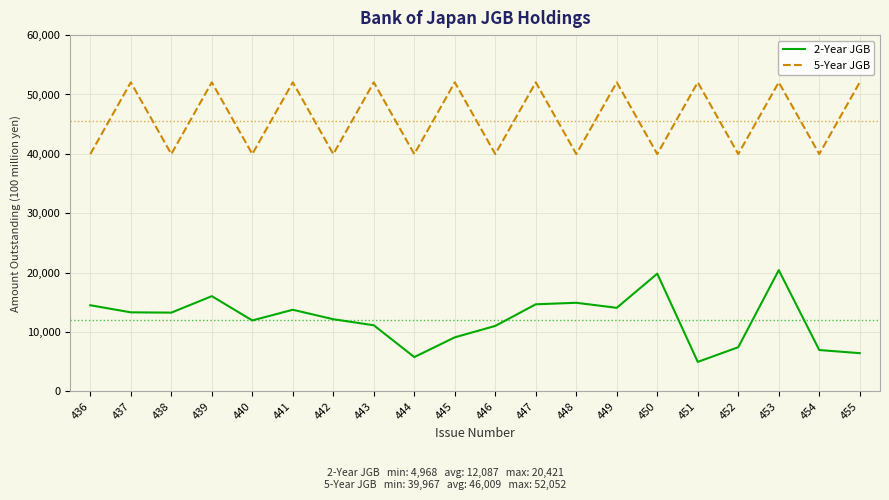

What are all the series names shown in the legend?

2-Year JGB, 5-Year JGB